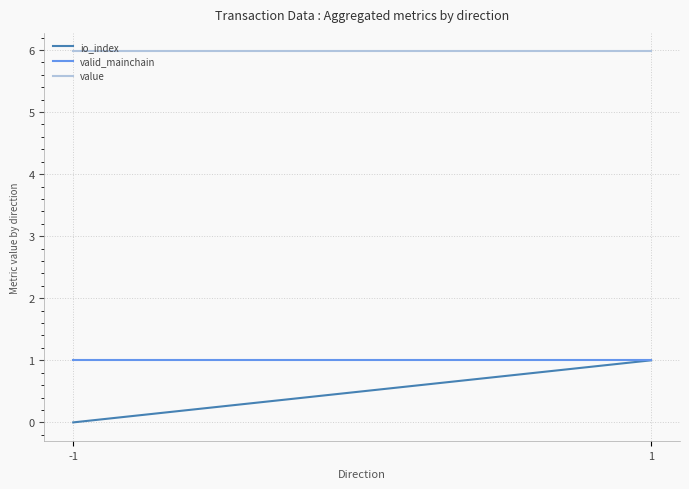

Count the number of categories in the chart.

2